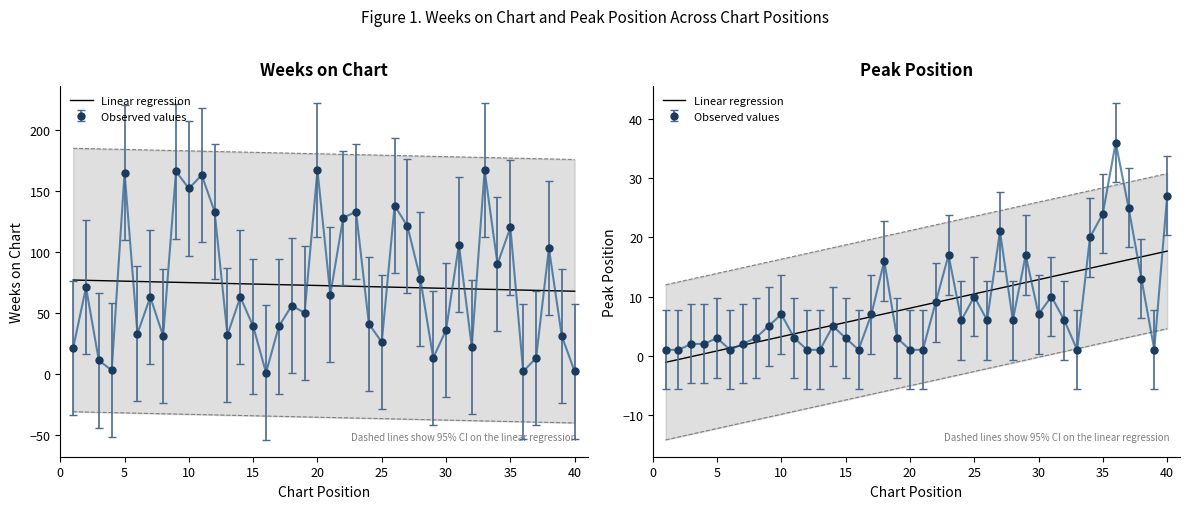

True or false: Weeks on Chart has more than 0 interior local peaks.

True